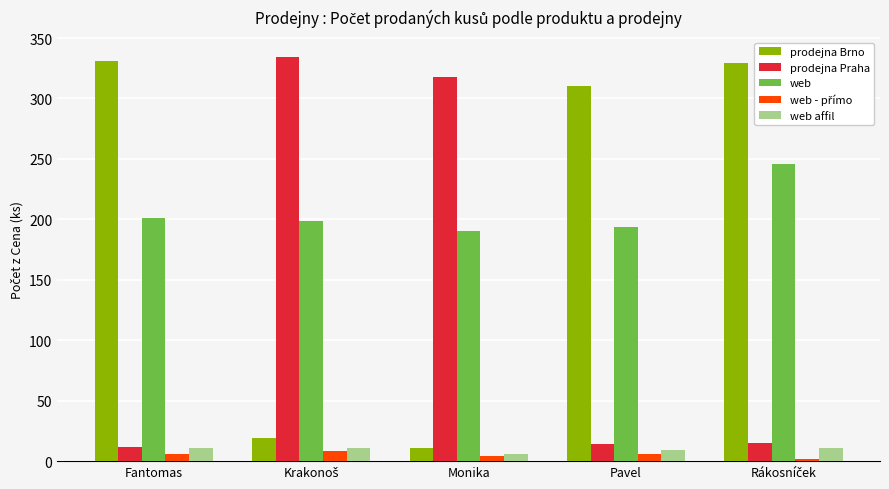

What is the greatest value displayed?

334